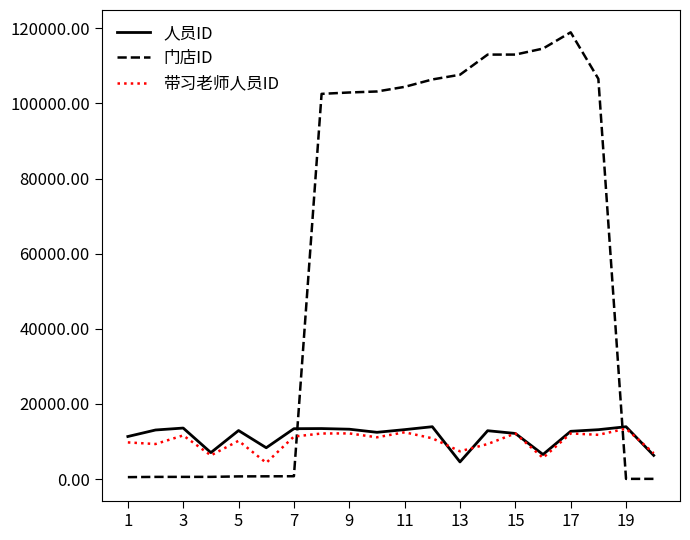

What is the maximum value shown in the chart?

118951